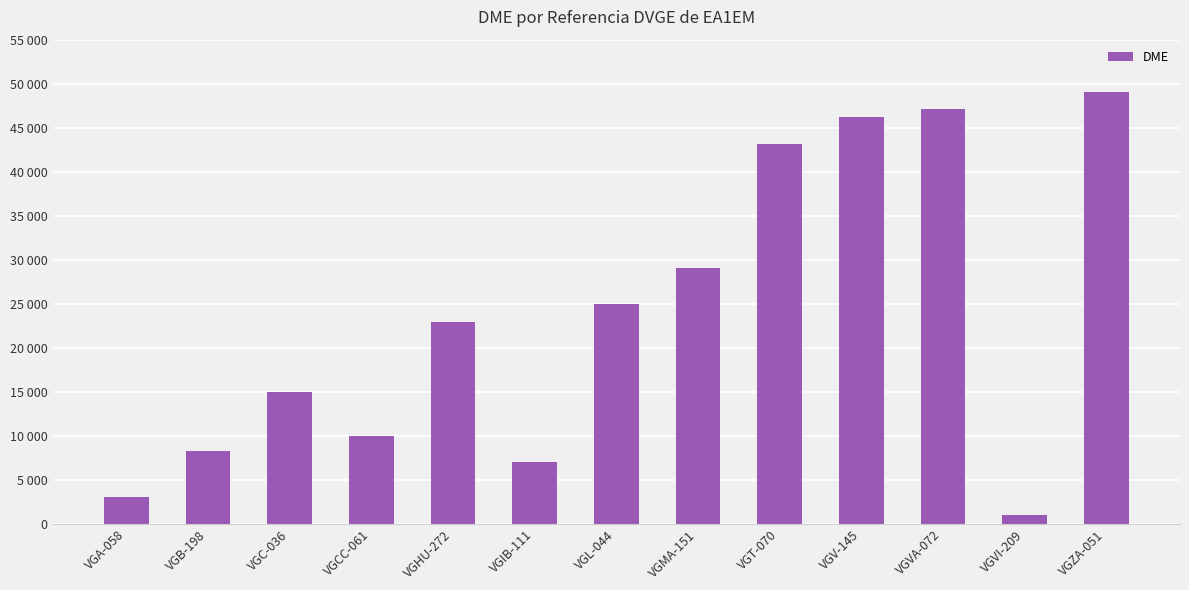

What is the sum of the values at VGVI-209 and VGV-145?

47202